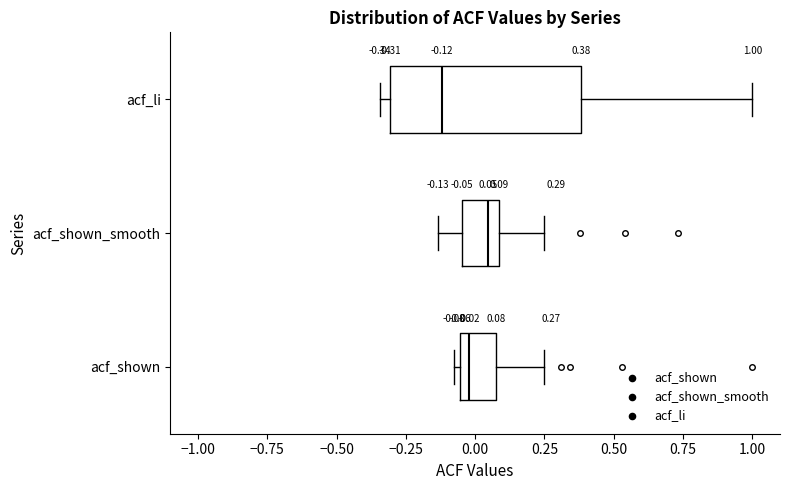

Which box has the furthest to the left median line?

acf_li